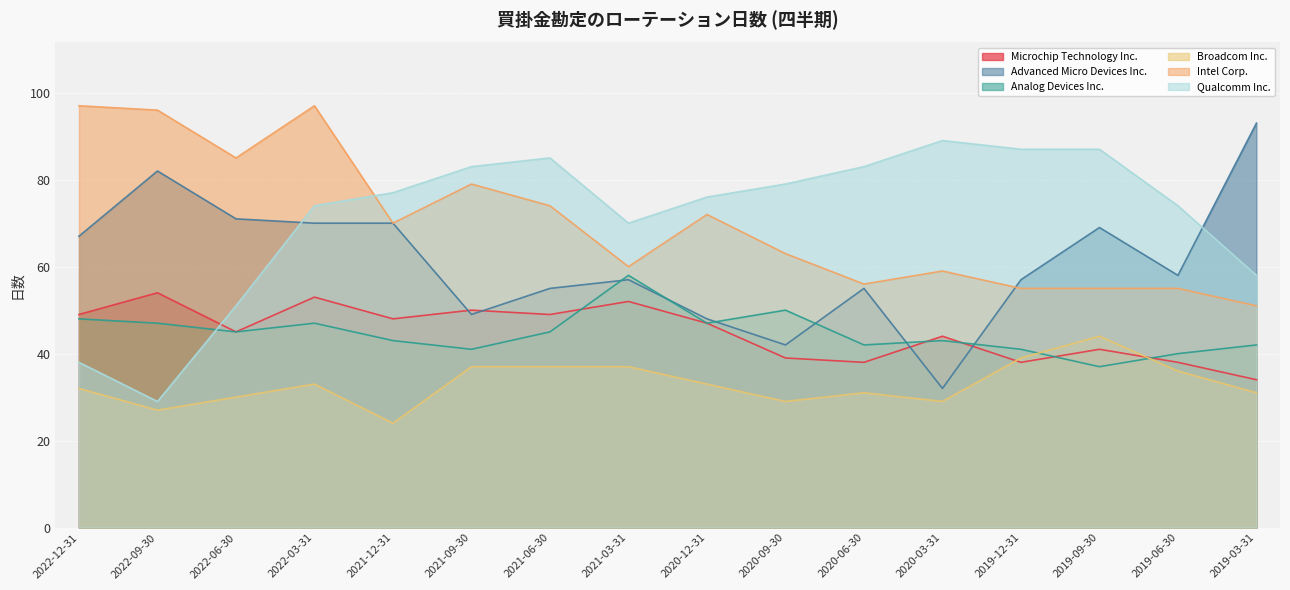

Is the value of Intel Corp. at 2020-12-31 greater than the value of Qualcomm Inc. at 2020-06-30?

No